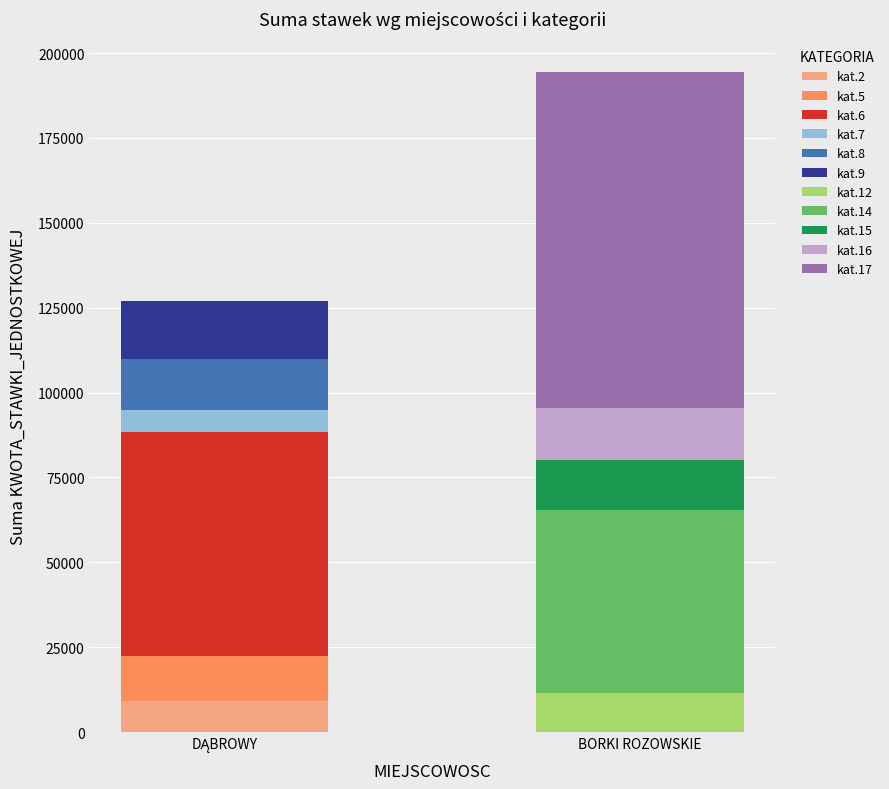

What are all the series names shown in the legend?

kat.2, kat.5, kat.6, kat.7, kat.8, kat.9, kat.12, kat.14, kat.15, kat.16, kat.17